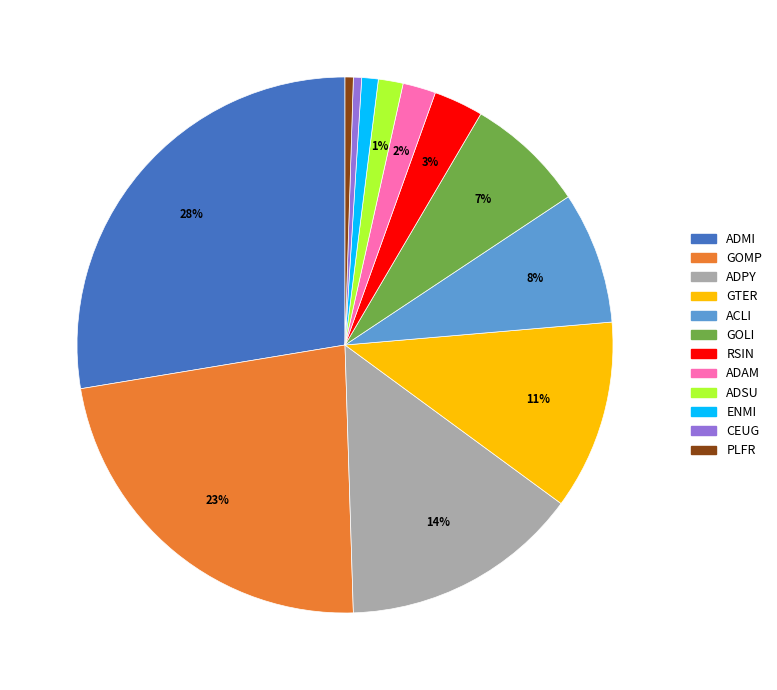

Is there any slice that represents more than half of the pie?

No